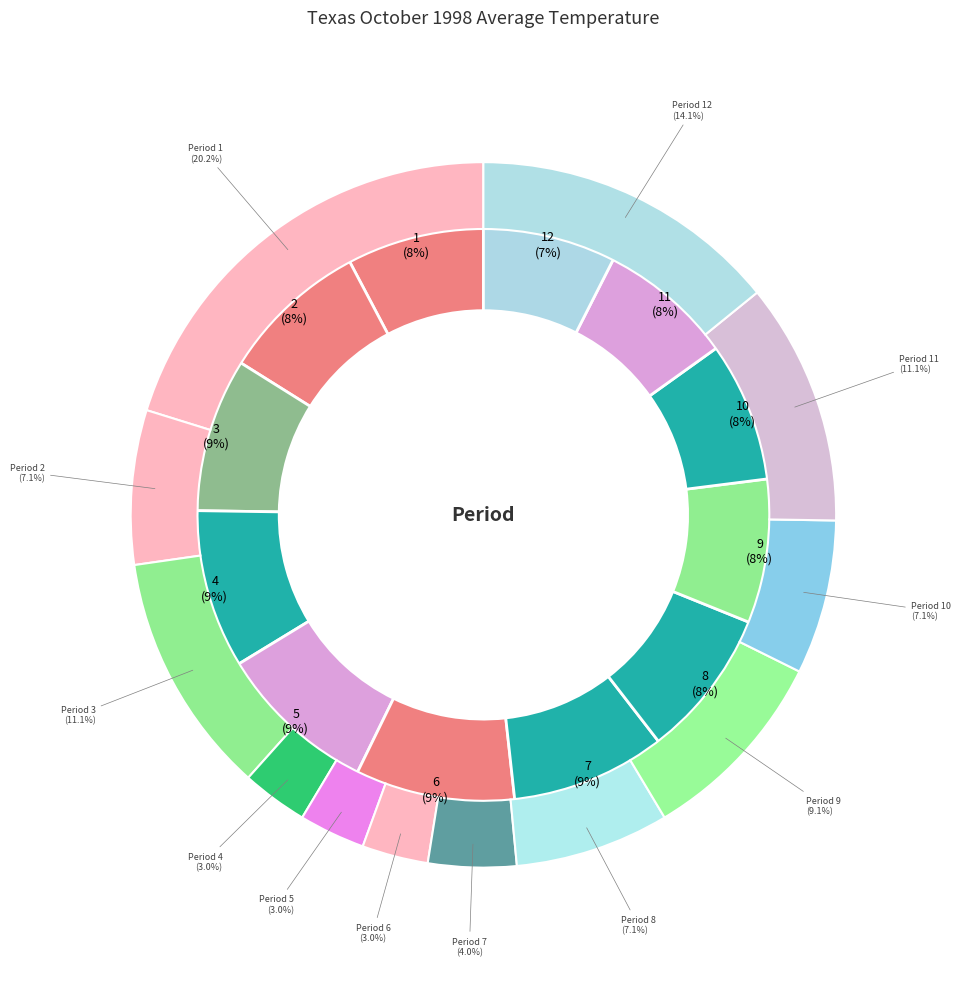

True or false: 6 accounts for 1% of the total.

False